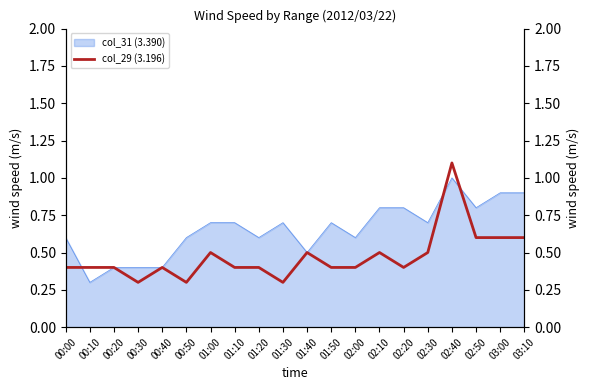

The chart shows a value of 0.4 at 00:40. True or false?

True